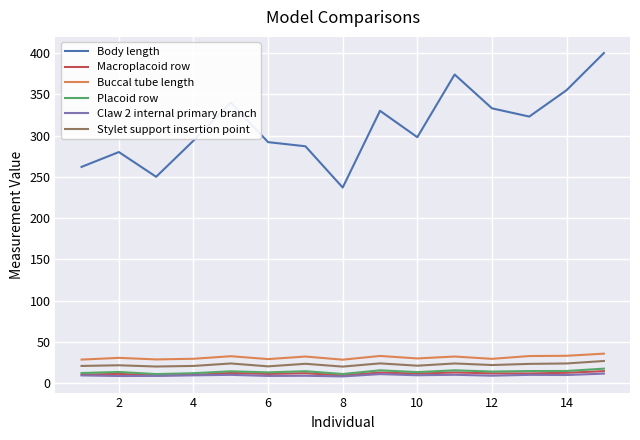

True or false: Stylet support insertion point and Claw 2 internal primary branch cross at least once.

False